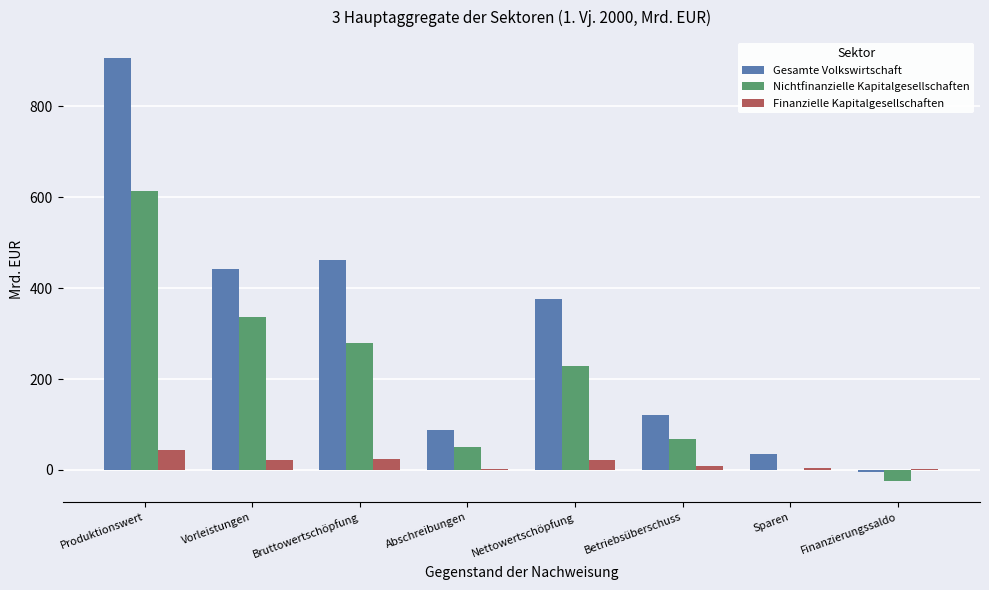

Which category has the highest value in the Gesamte Volkswirtschaft series?

Produktionswert